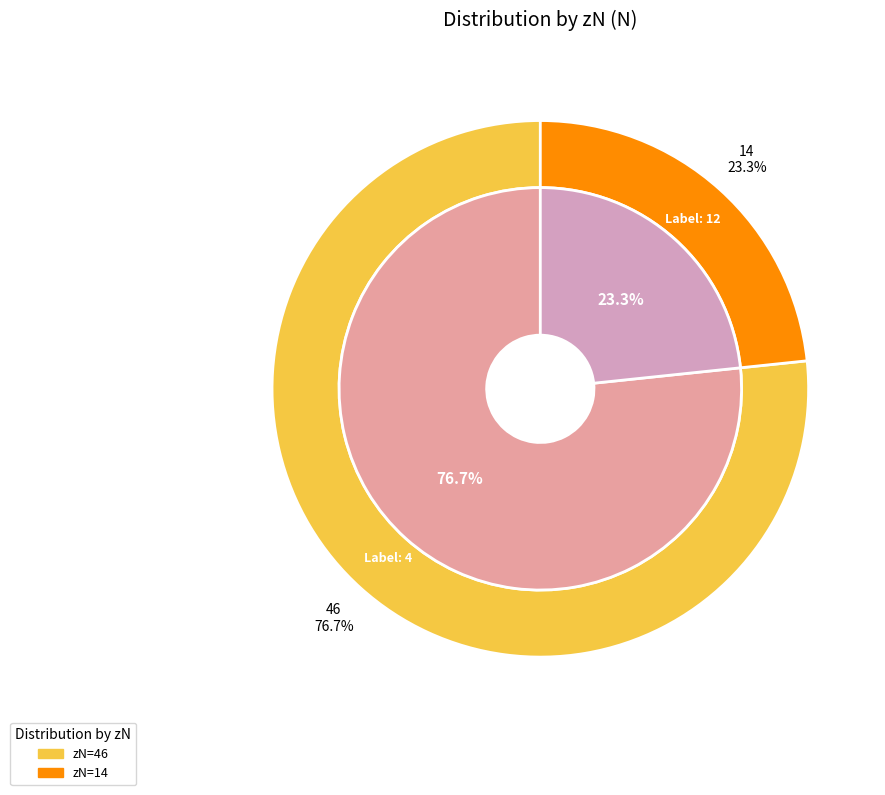

The 4 slice represents 87% of the pie. True or false?

False